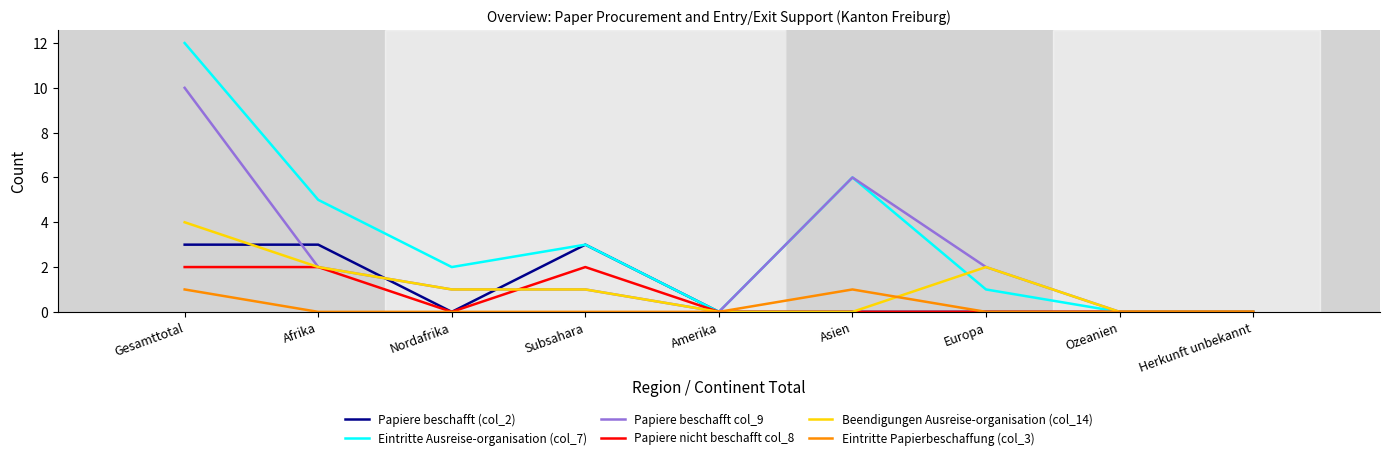

Does the chart have visible grid lines?

No